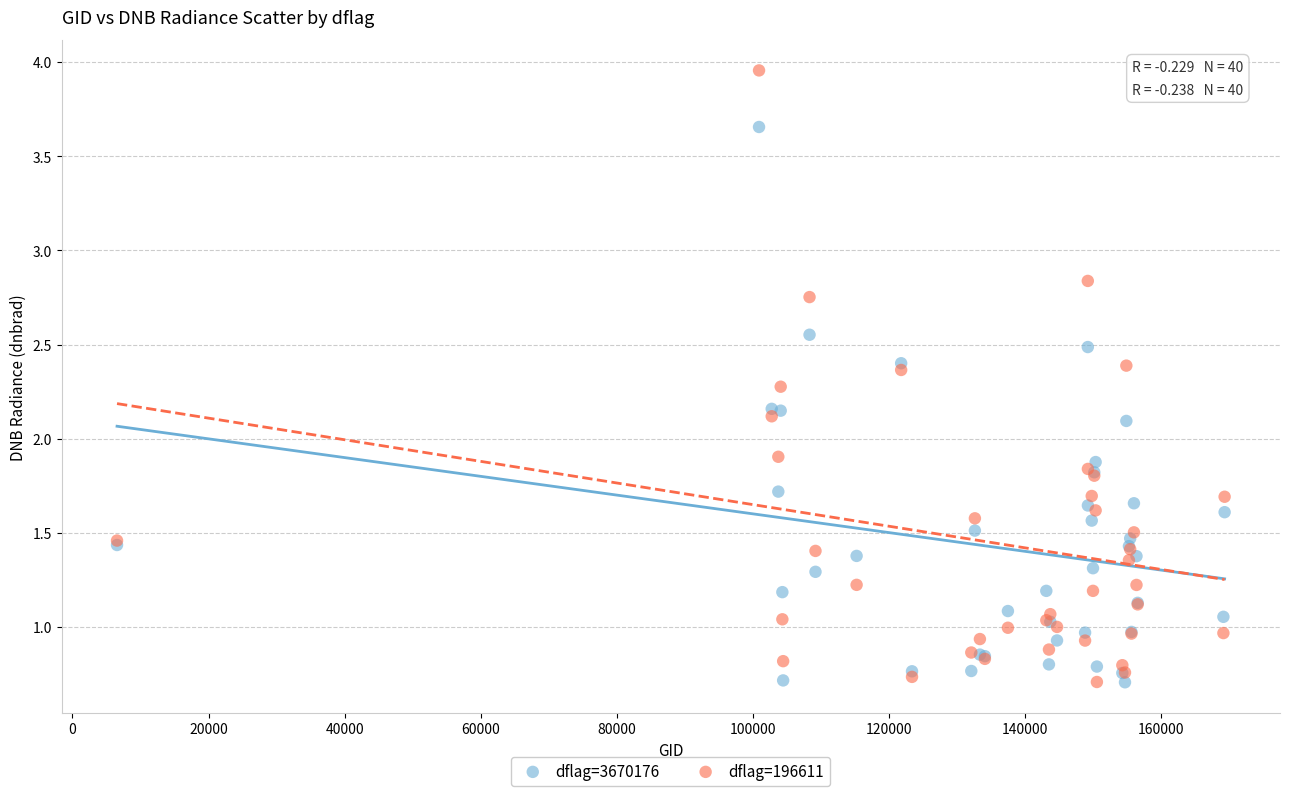

What is the X range (max minus min) for the scatter plot?

162750.0